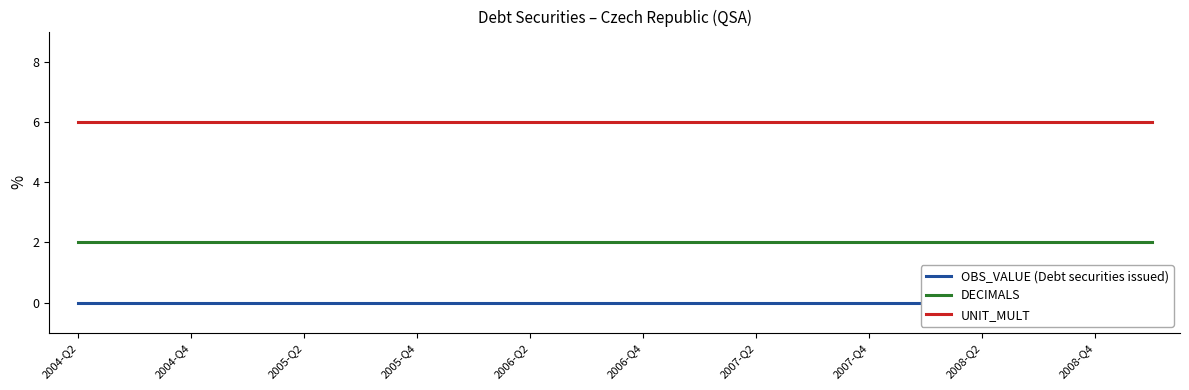

Is it true that UNIT_MULT equals 6 at 2006-Q2?

True